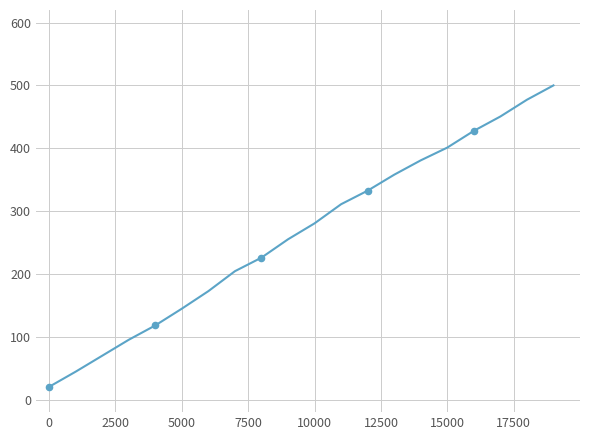

What is the greatest value displayed?

500.0